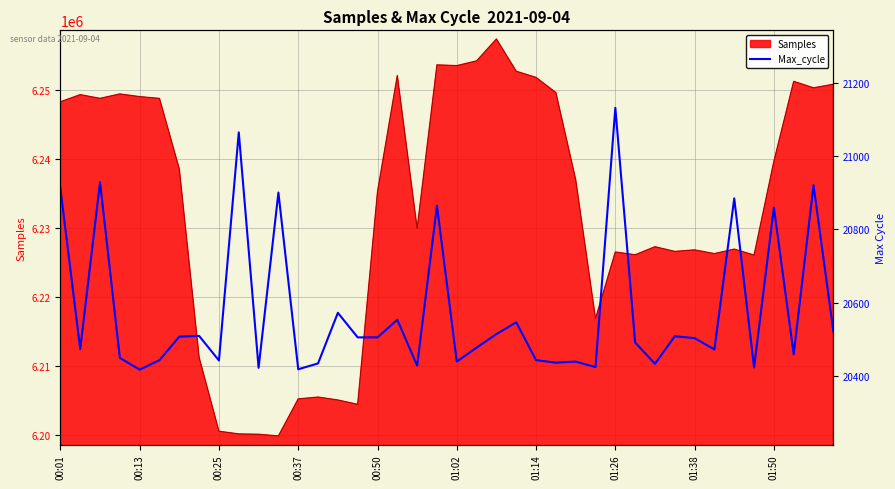

At which label does the data first exceed 20503?

00:01